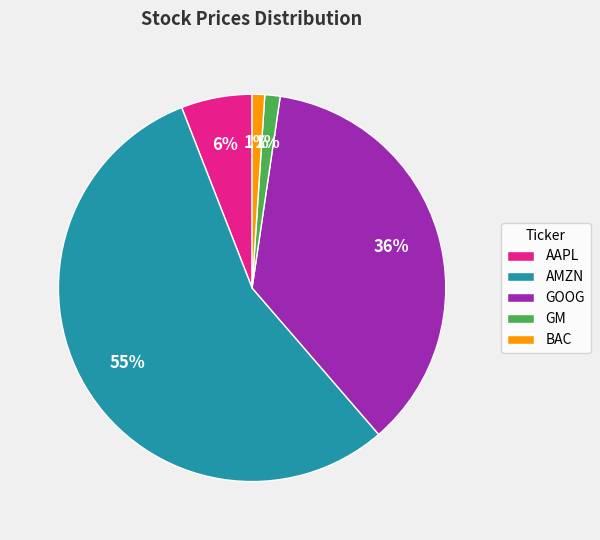

Count the number of slices in the pie.

5